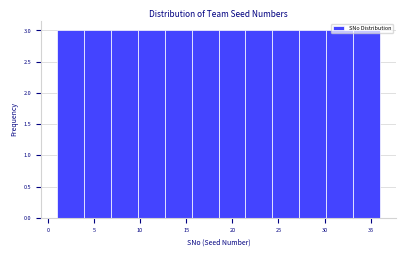

Reading left to right, transcribe this chart: for each bar, give the range it covers on the x-axis and its height. Neither the bar edges nor the heights are printed on the chart, so give them approximately, as read against the axes.

1.0 to 4.0: 3
4.0 to 7.0: 3
7.0 to 10.0: 3
10.0 to 12.5: 3
12.5 to 15.5: 3
15.5 to 18.5: 3
18.5 to 21.5: 3
21.5 to 24.5: 3
24.5 to 27.5: 3
27.5 to 30.0: 3
30.0 to 33.0: 3
33.0 to 36.0: 3